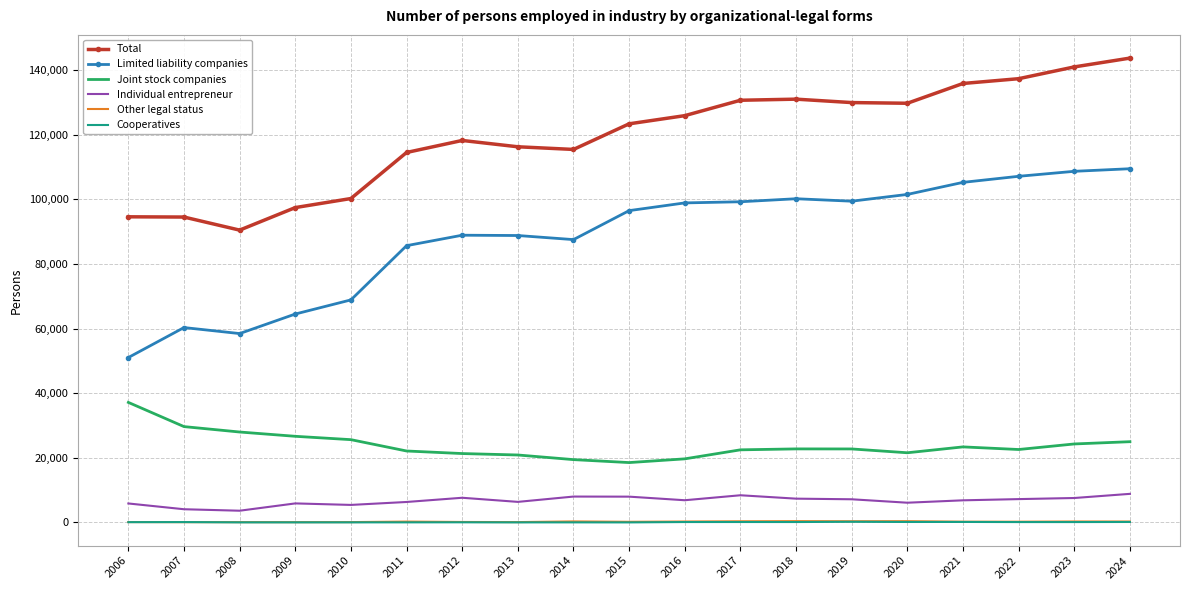

Which series changed the most between 2008 and 2019?

Limited liability companies